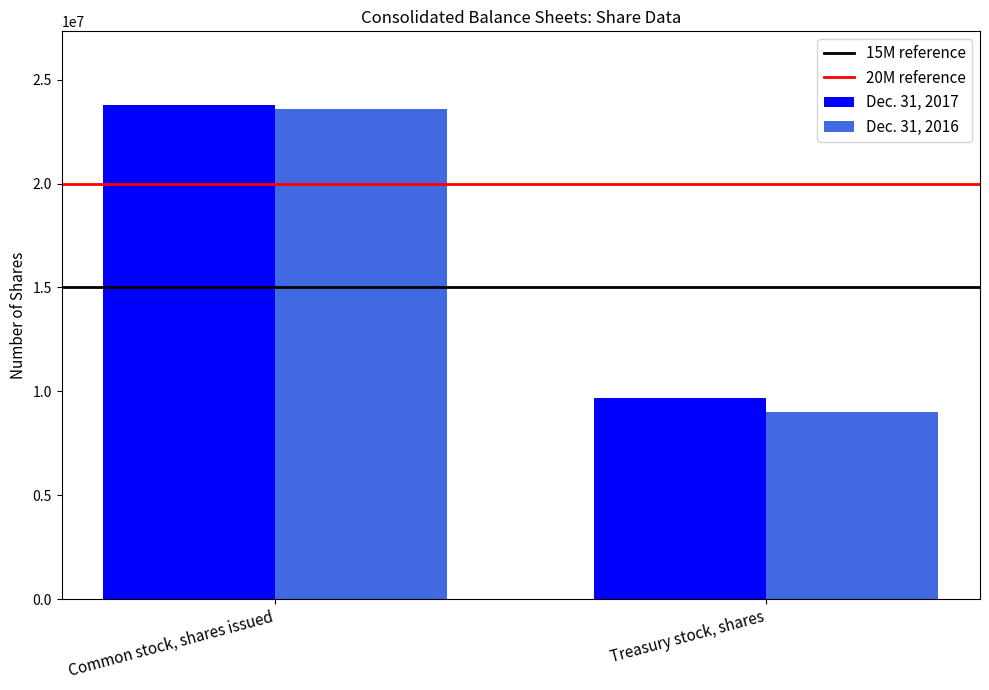

What is the value of the Dec. 31, 2017 bar at the 2nd from the left?

9702874